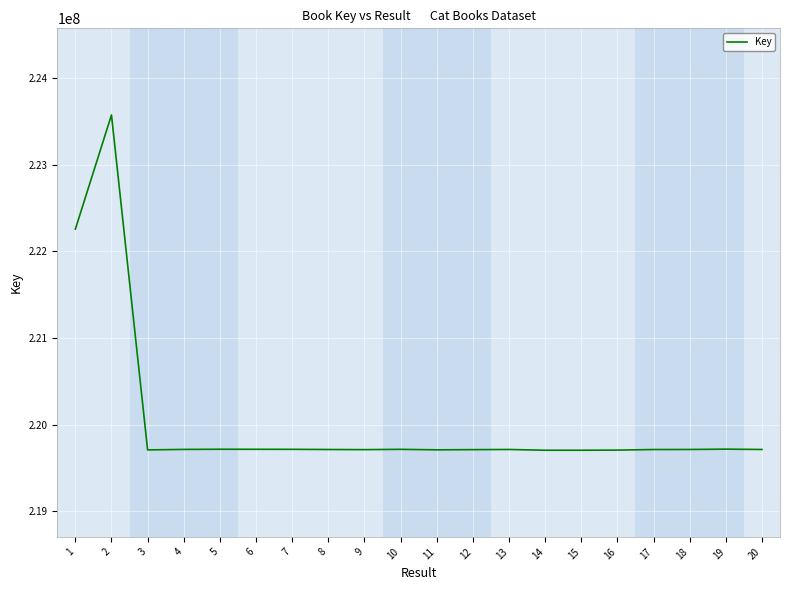

The value at 7 is 219715270. True or false?

True